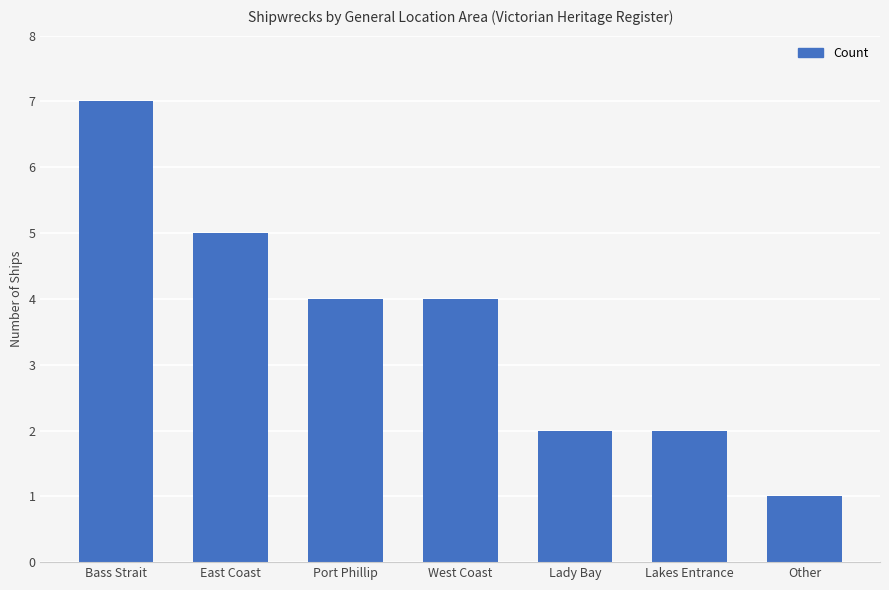

What is the sum of all values?

25